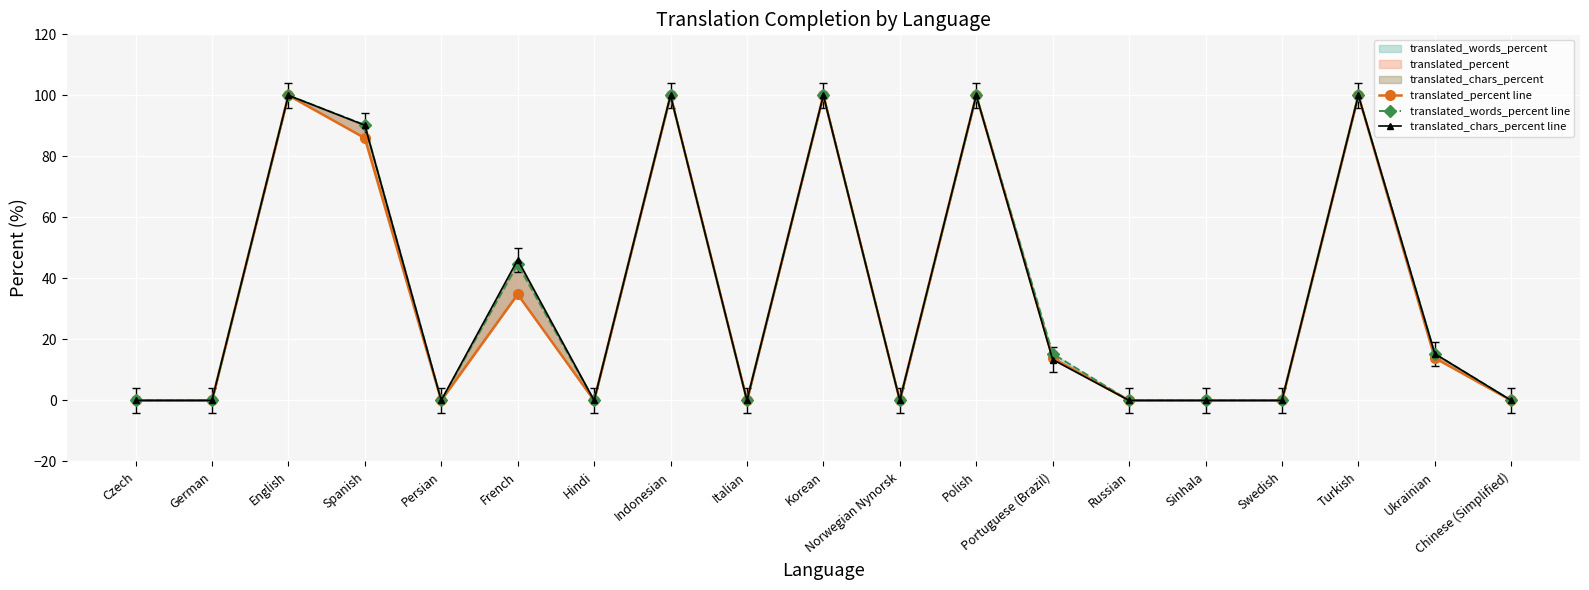

What is the value of the translated_percent line point at the 17th from the left?

100.0